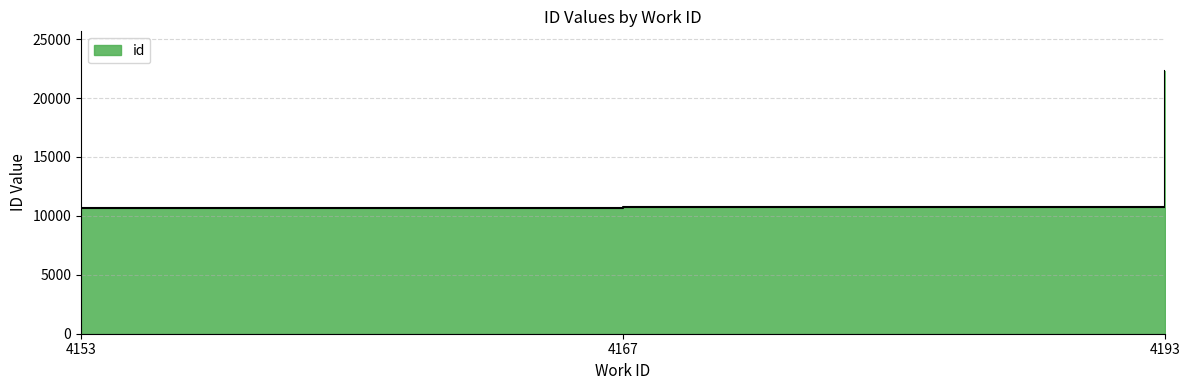

Reading left to right, list all the values displayed in this chart.

10698	10784	22313